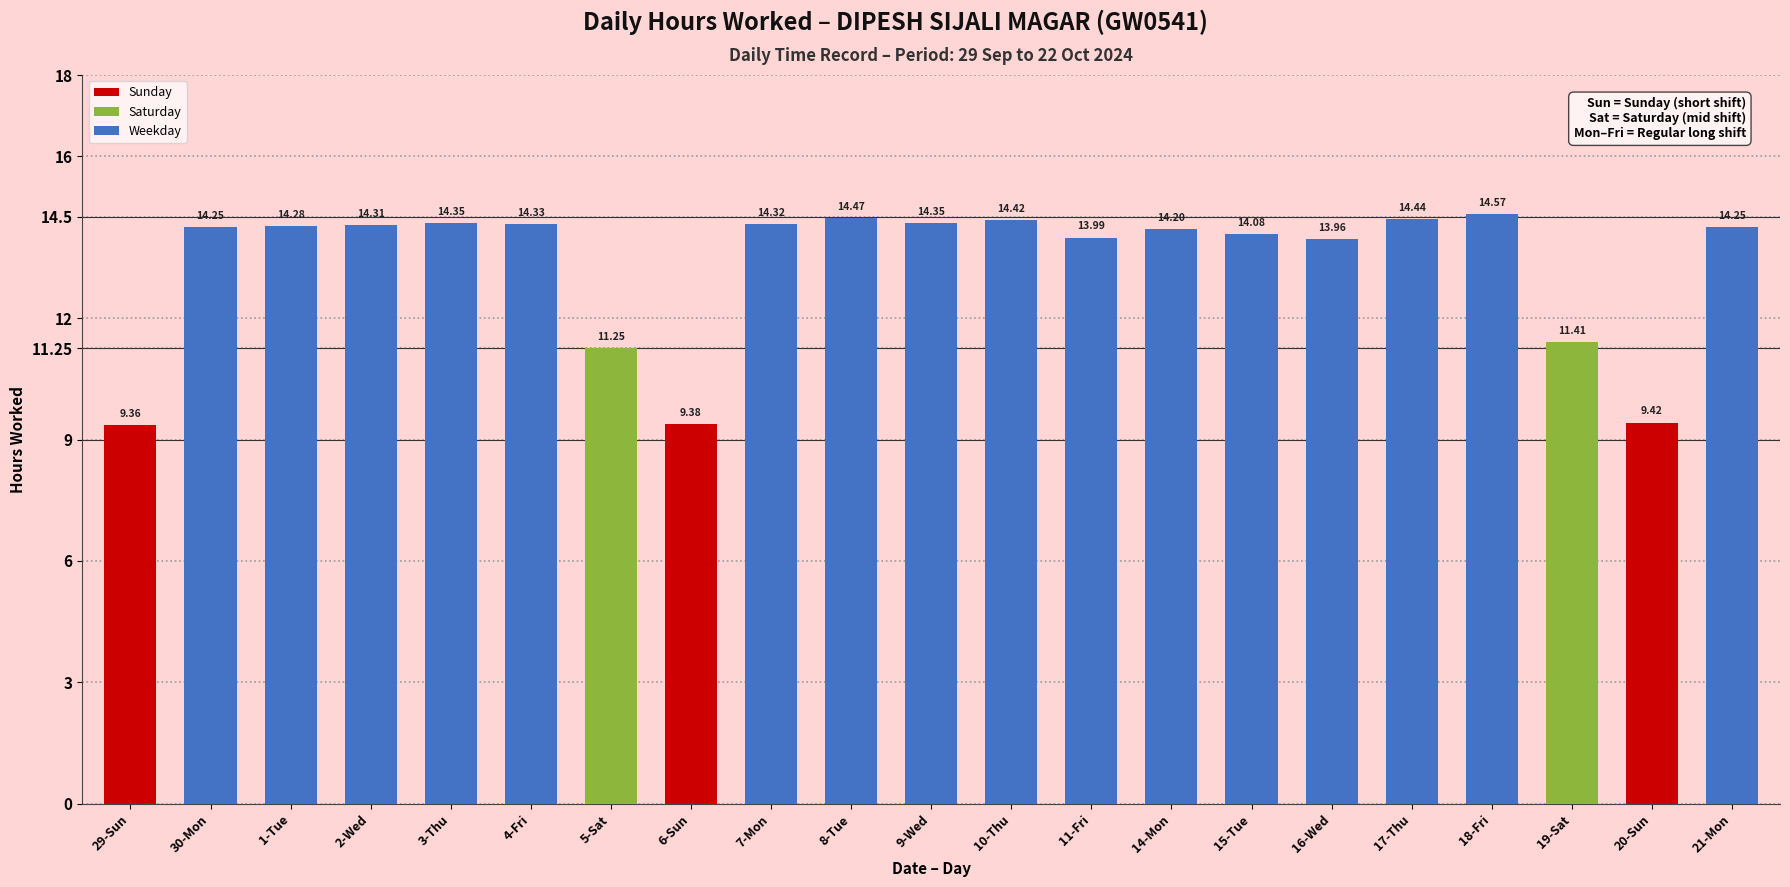

True or false: the data shows 14.2 at 21-Mon.

True